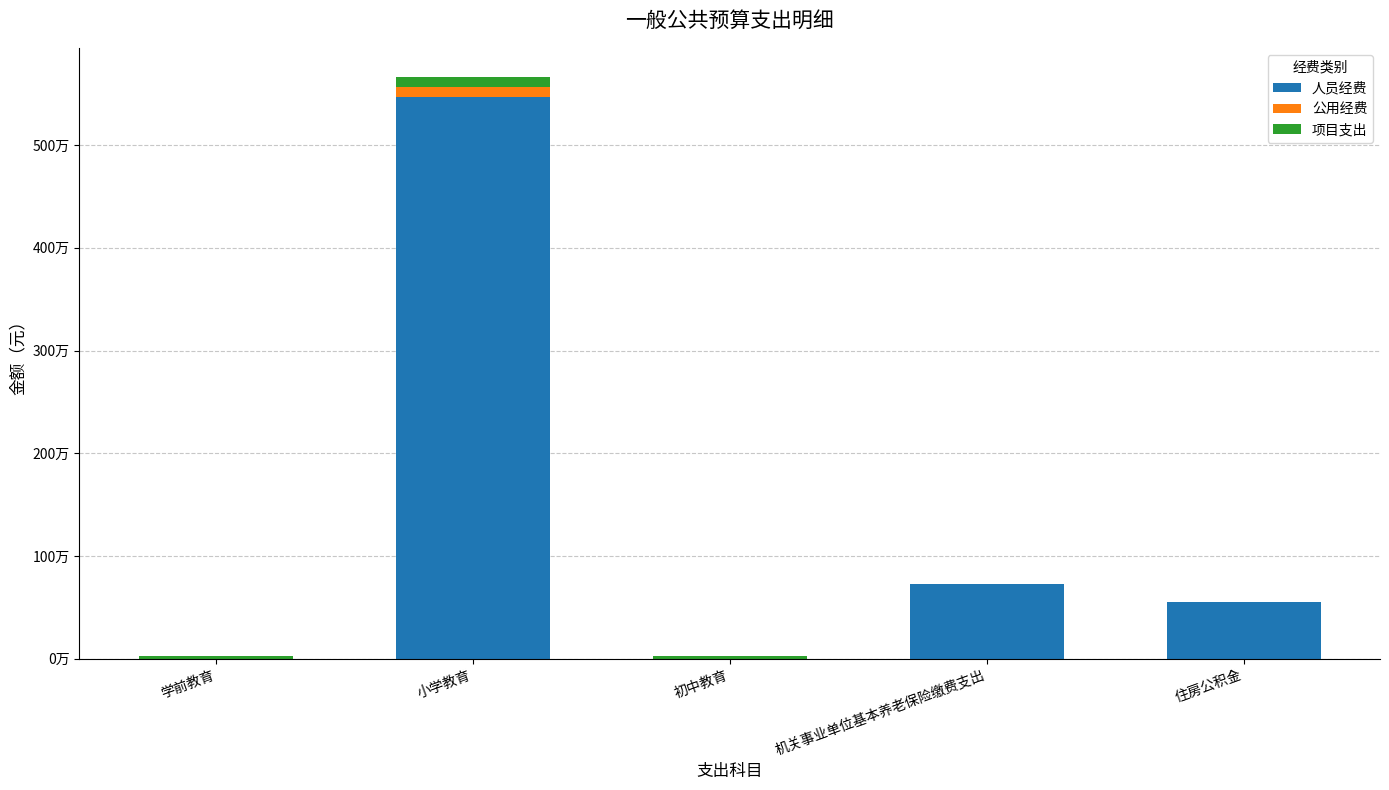

What position from the right is 机关事业单位基本养老保险缴费支出?

2